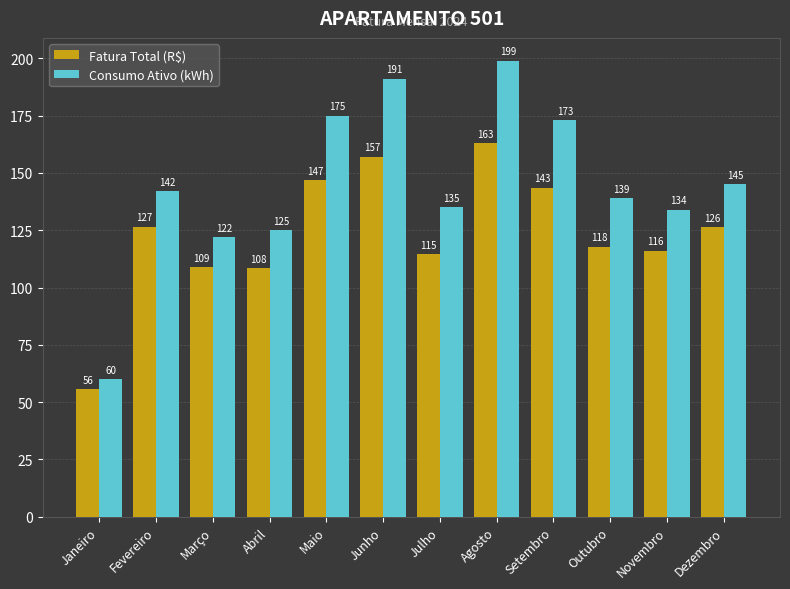

What is the difference between the maximum and minimum values in the Fatura Total (R$) series?

107.2